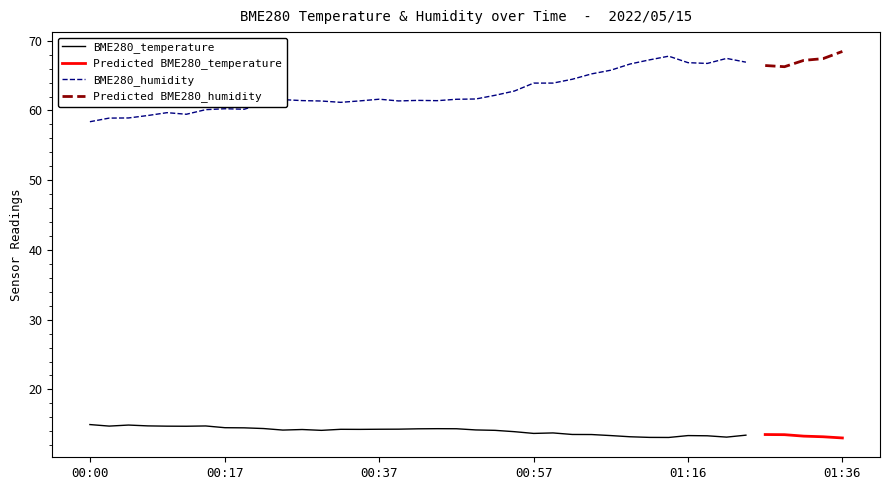

Which series has the largest total across all categories?

BME280_humidity